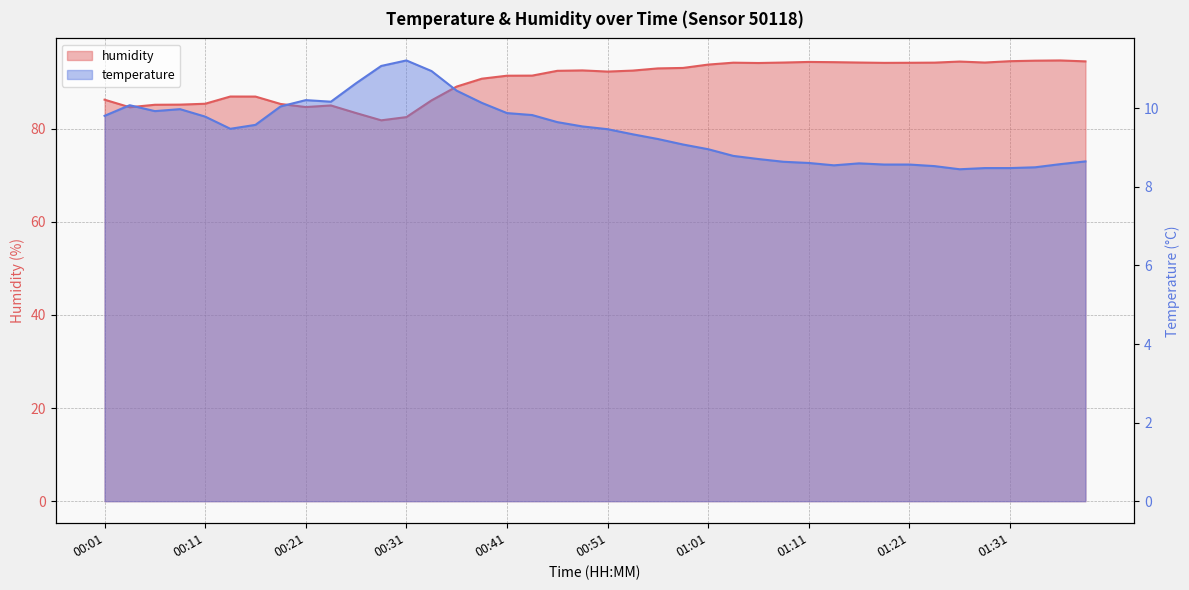

The value of humidity at 00:23 is 85.0. True or false?

True